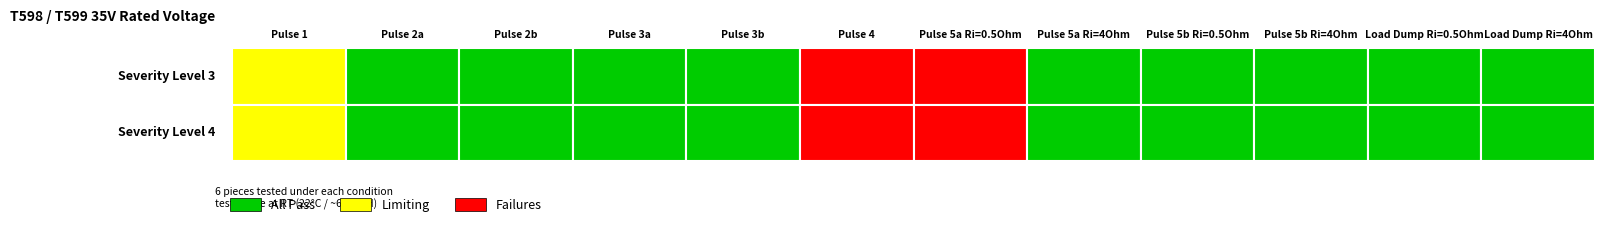

What is the maximum value shown in the chart?

2